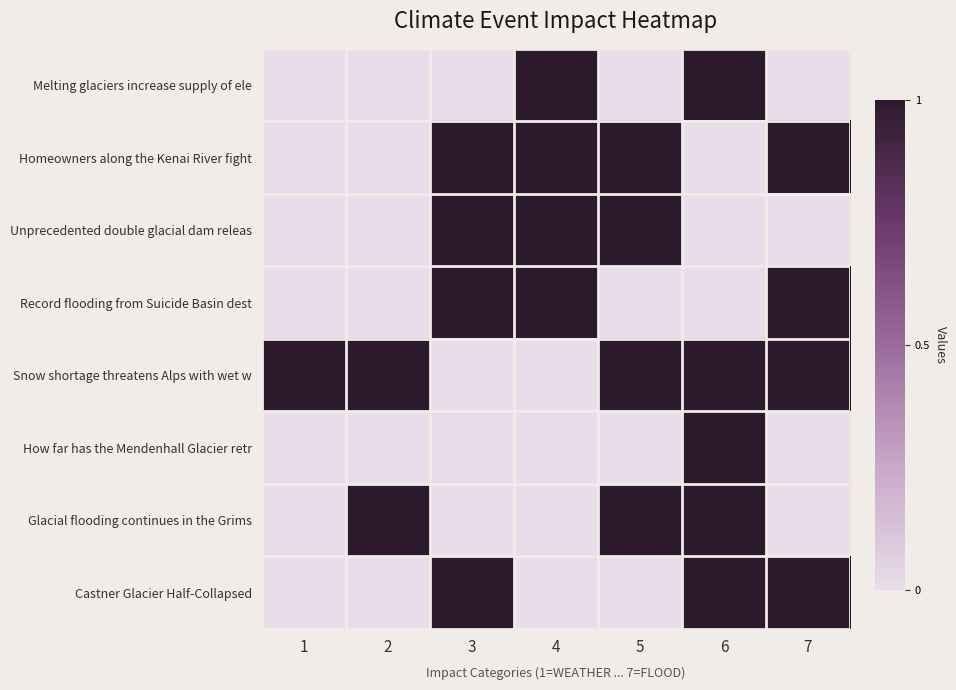

At how many categories does at least one series exceed 0?

7